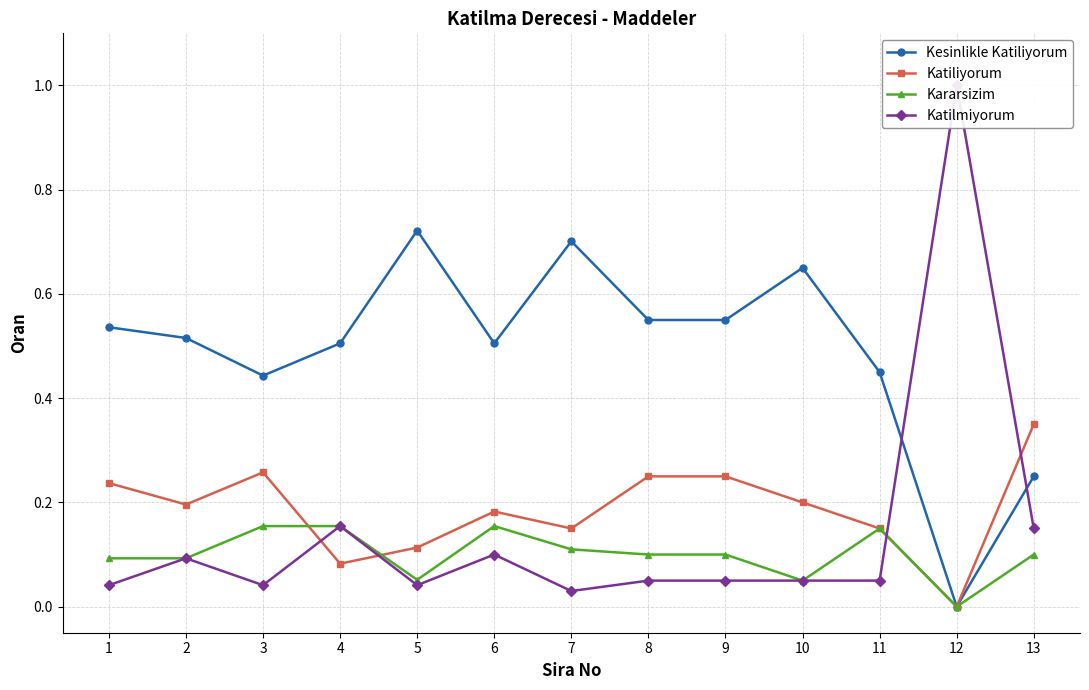

How many values in the Kararsizim series exceed 0?

12